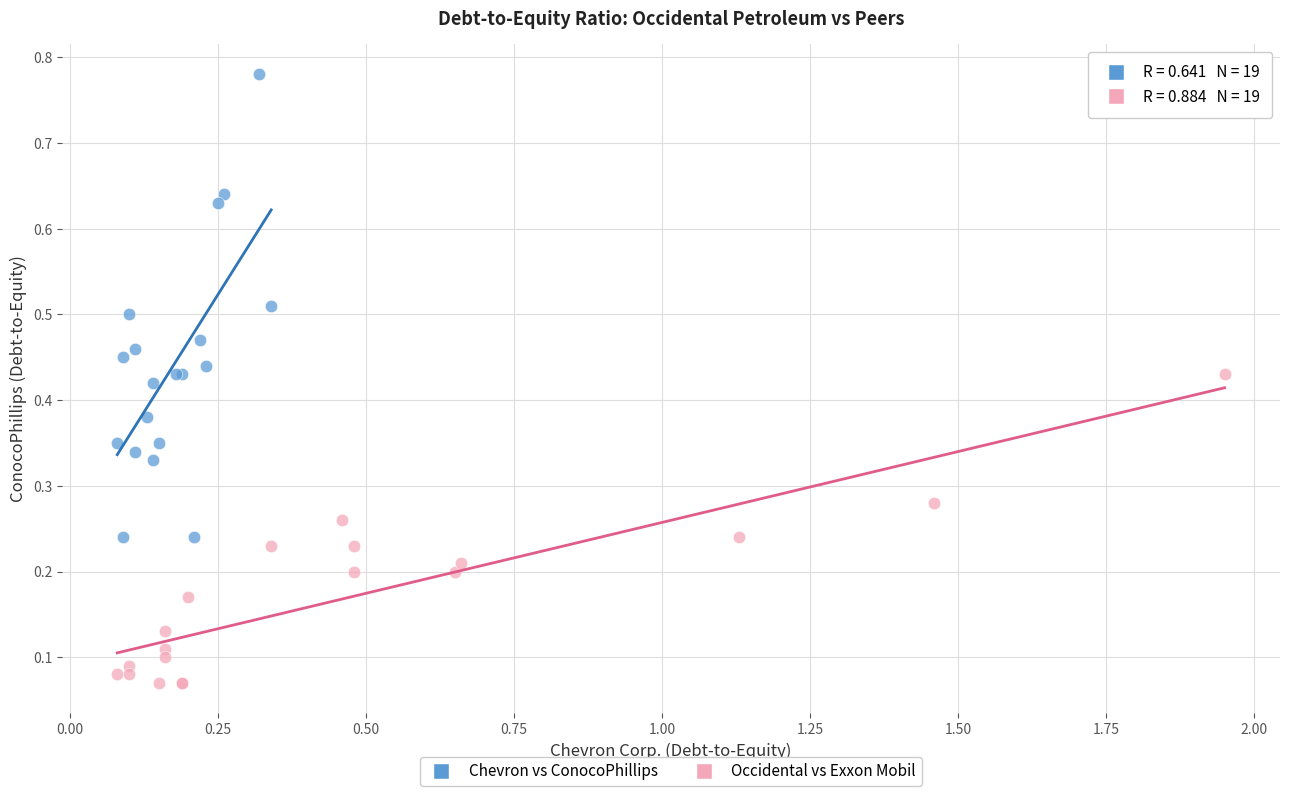

Which series reaches the maximum Y coordinate?

Chevron vs ConocoPhillips